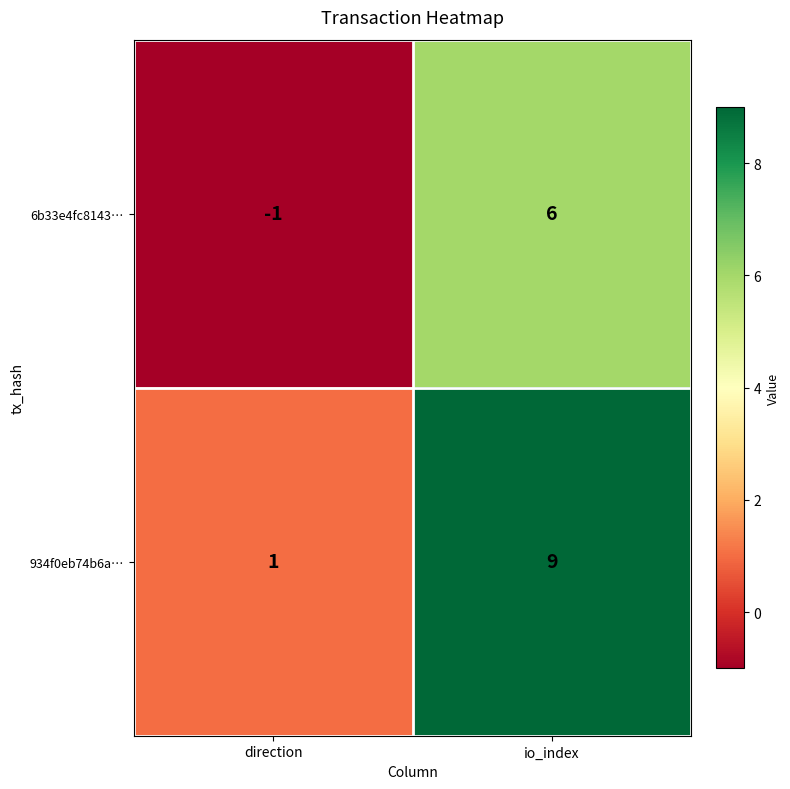

Is it true that 6b33e4fc8143… equals -1 at direction?

True